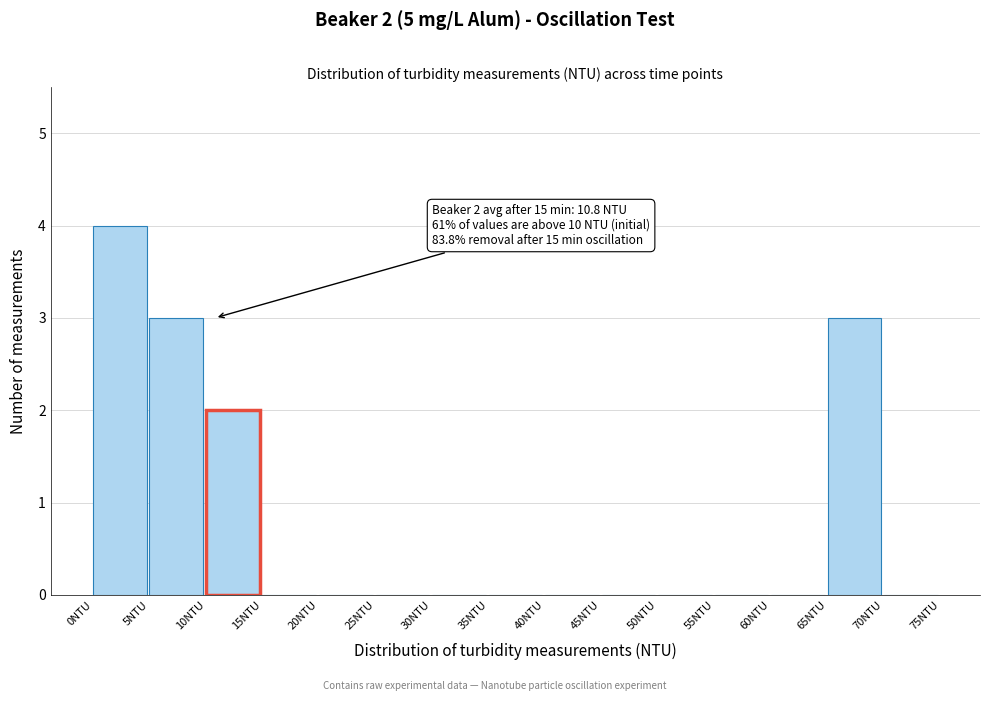

Over which range of the x-axis is the bar tallest?

0 to 5